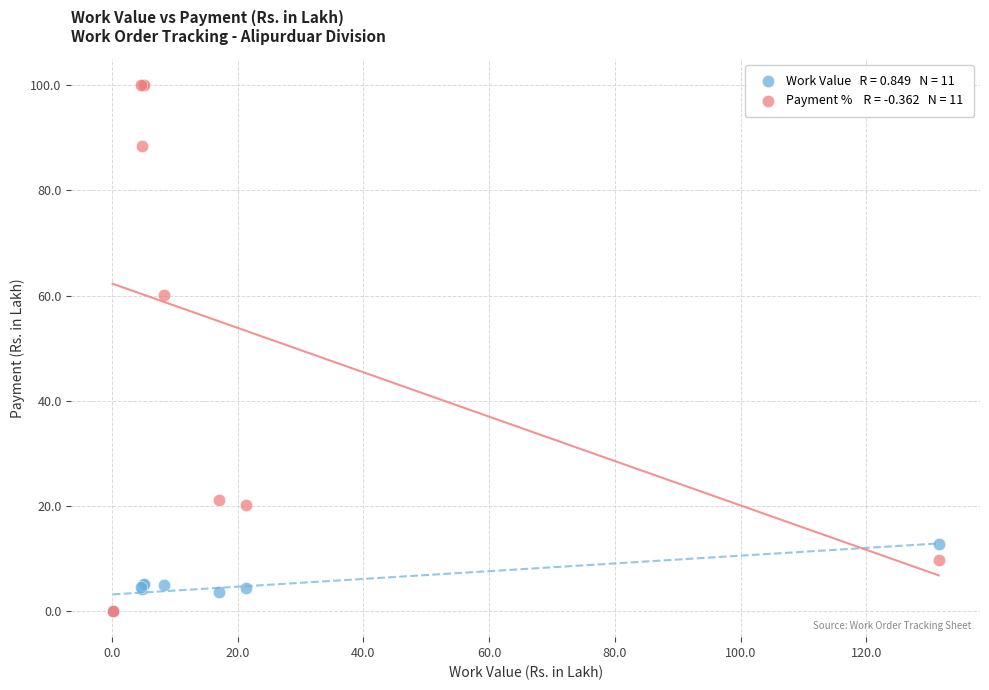

Across all series, what Y value is closest to 50?

60.0